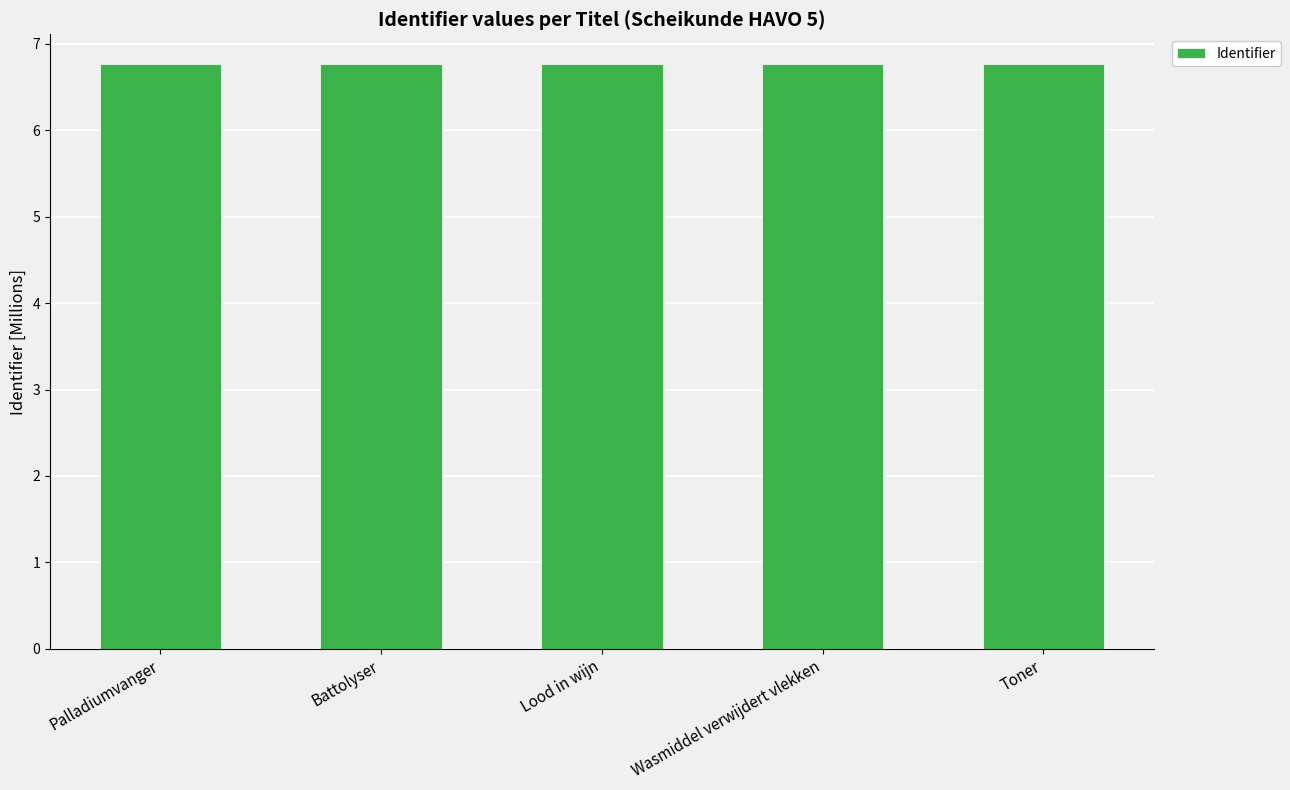

Does the chart contain stacked bars?

No